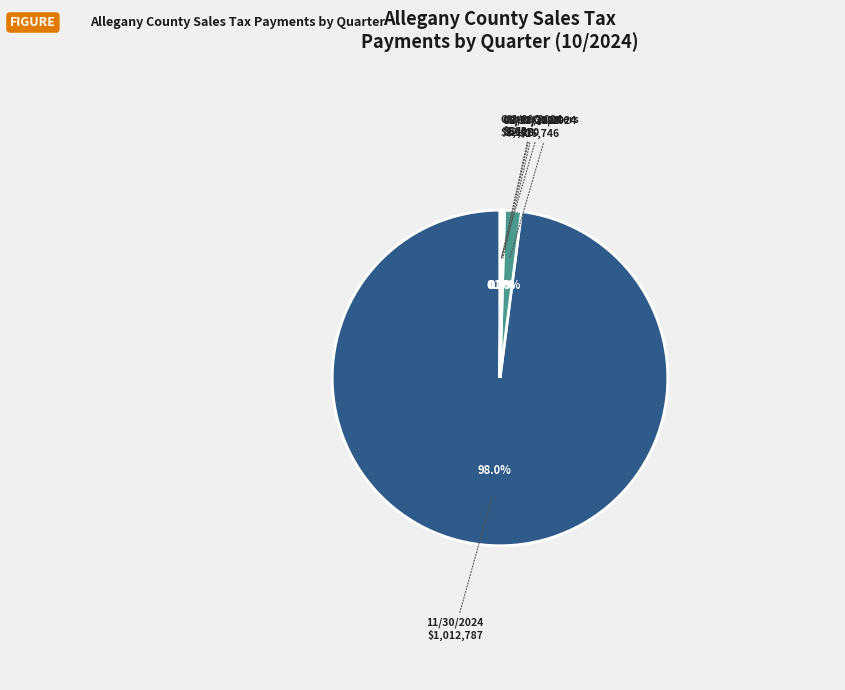

Does any single category account for the majority?

Yes